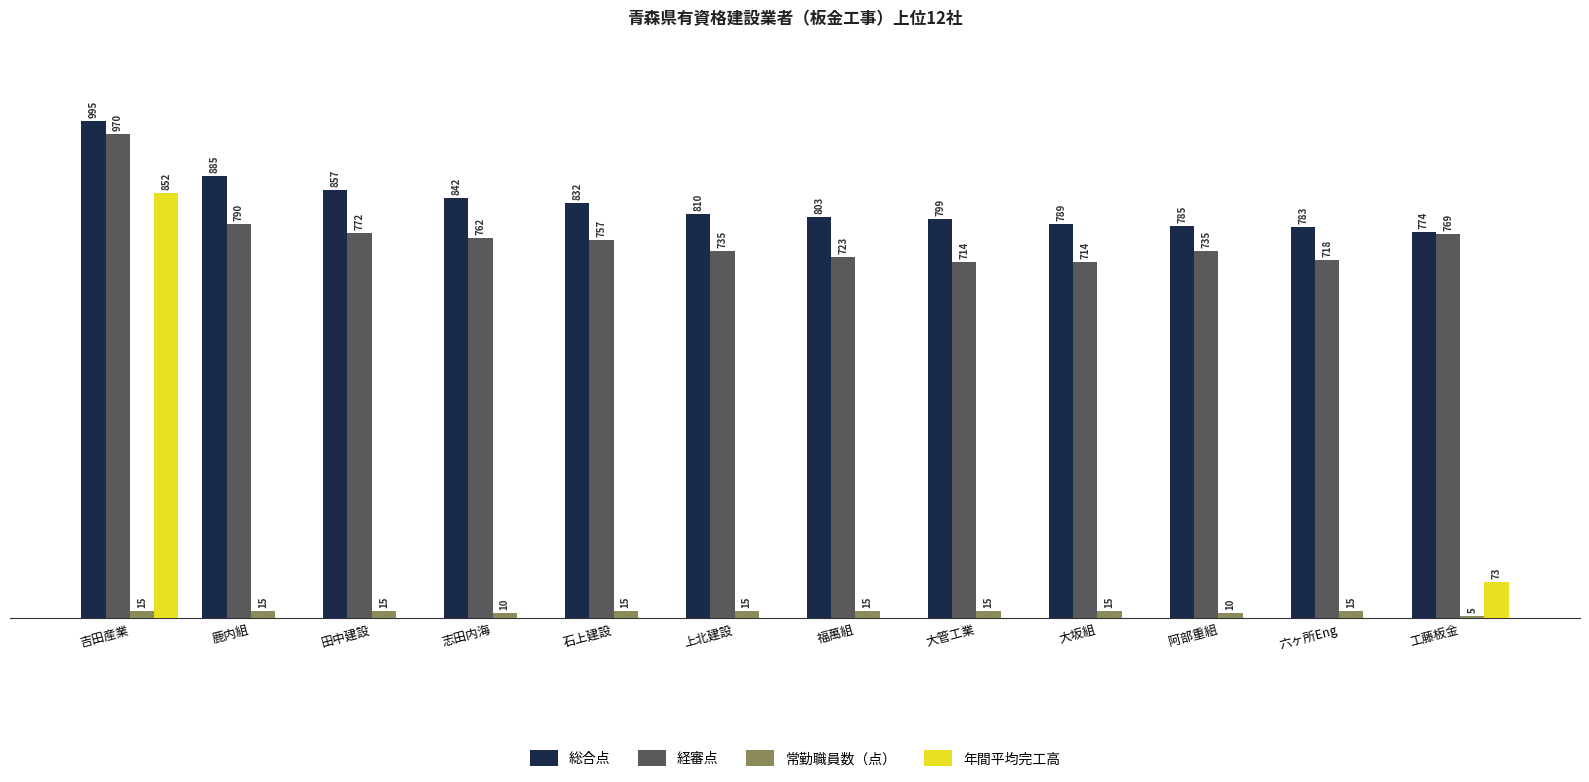

Is the value of 年間平均完工高 at 石上建設 greater than the value of 経審点 at 大管工業?

No